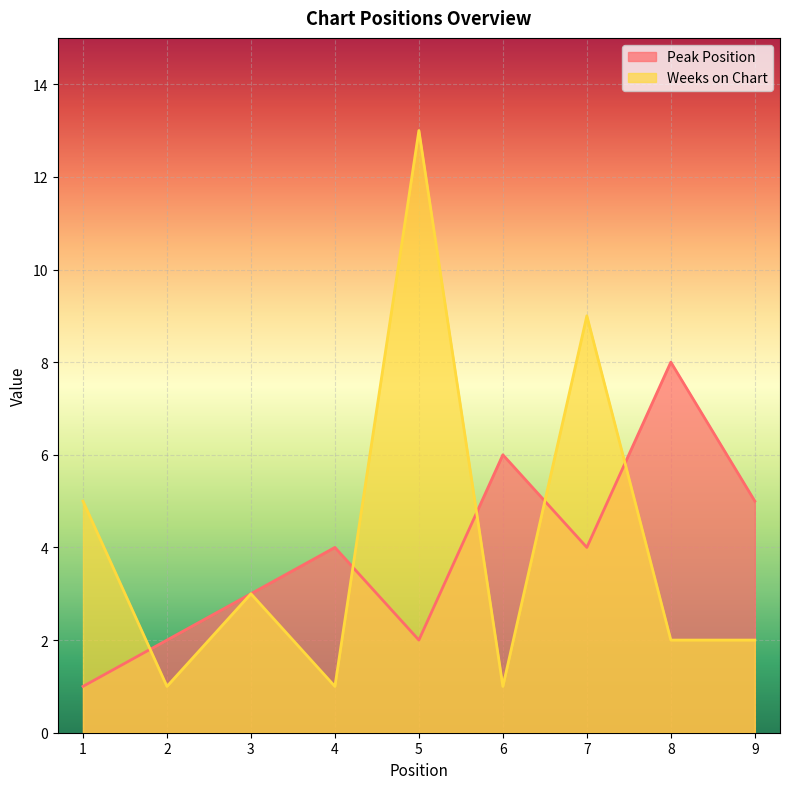

How many interior local valleys does the Peak Position series have?

2